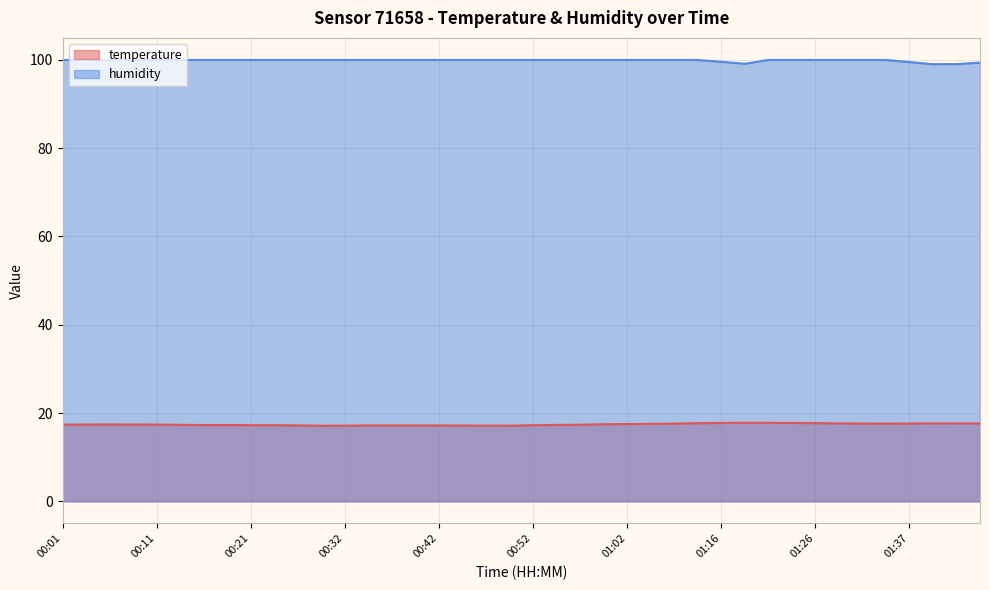

What is the difference between the maximum and second lowest values in the temperature series?

0.7